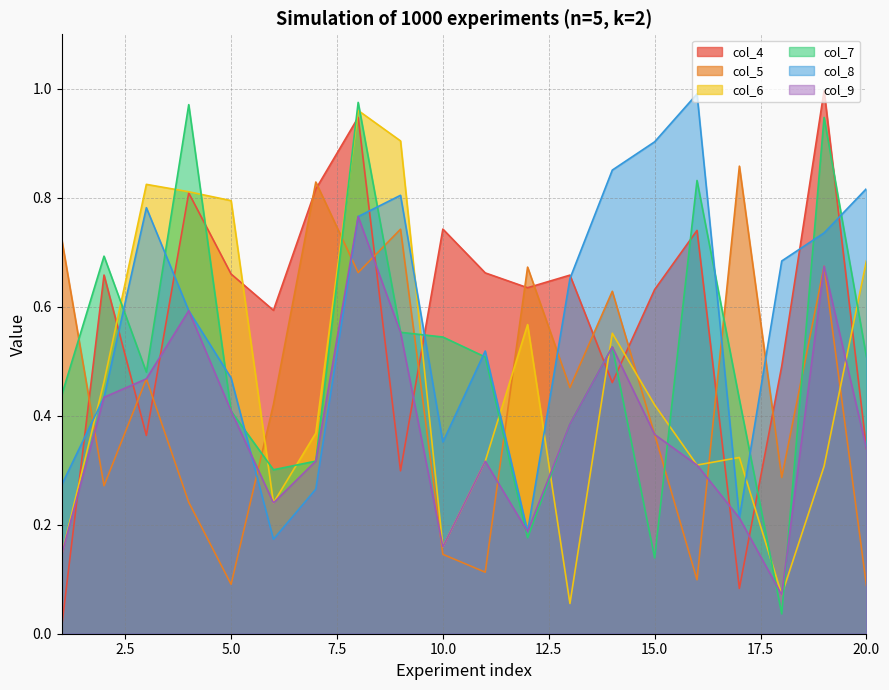

What is the difference between the col_4 values at 6 and 8?

0.4